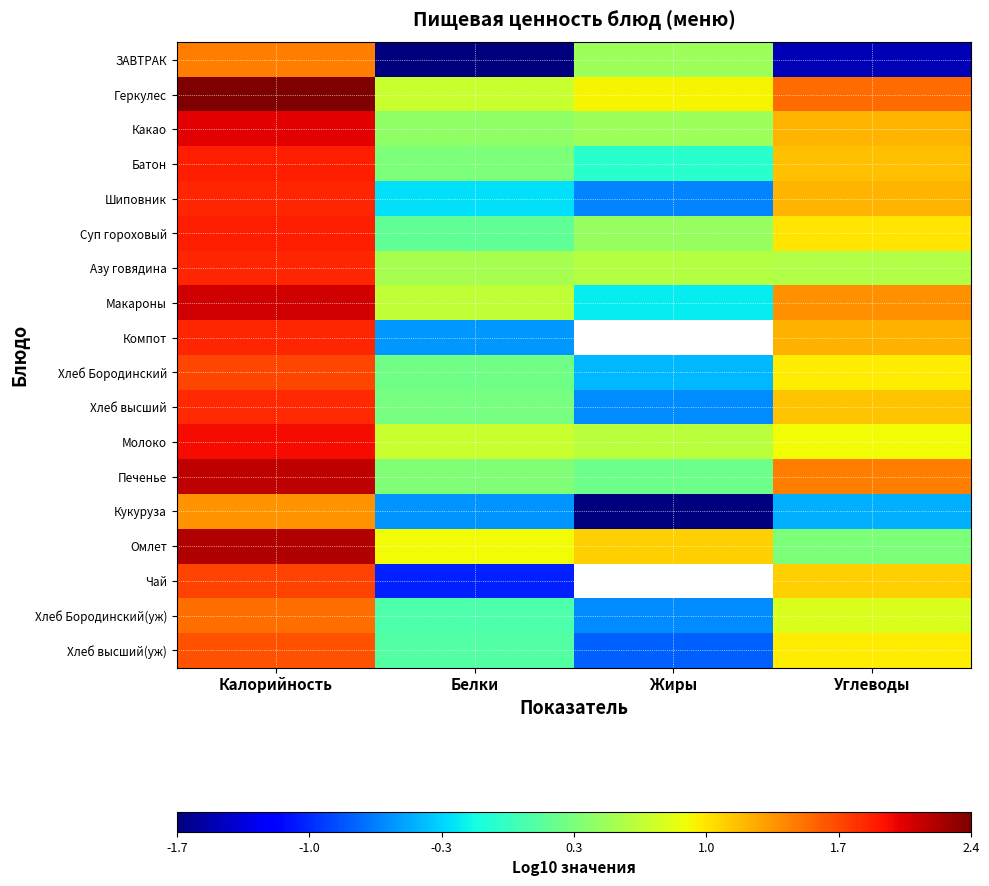

How many data points in Омлет are above 1?

2